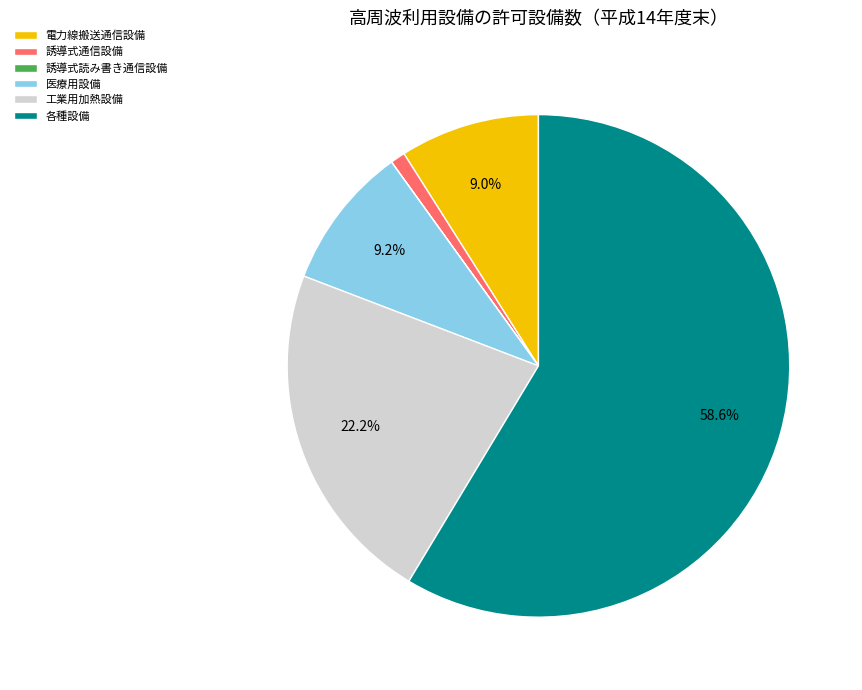

Which category accounts for the majority?

各種設備